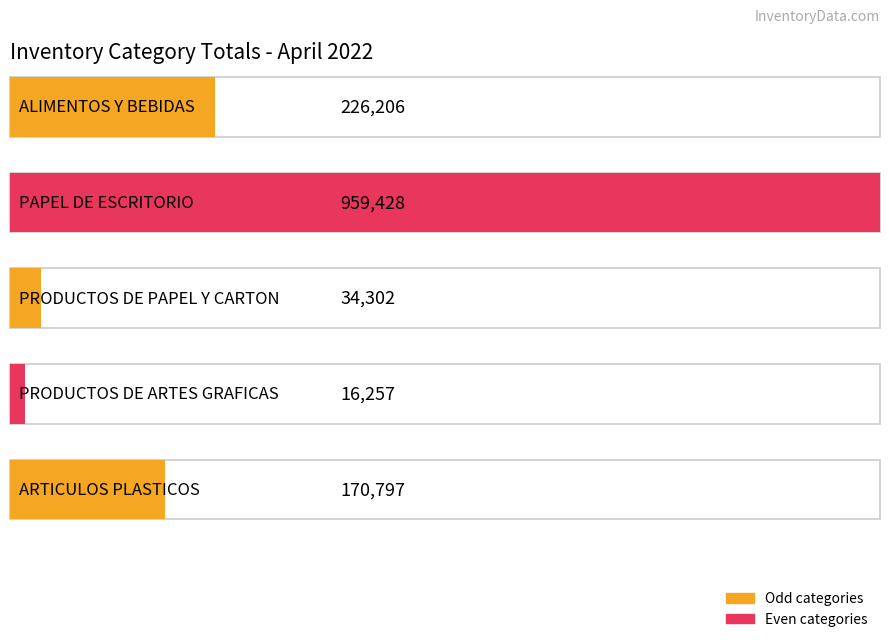

What is the label of the 1st bar from the left?

ALIMENTOS Y BEBIDAS